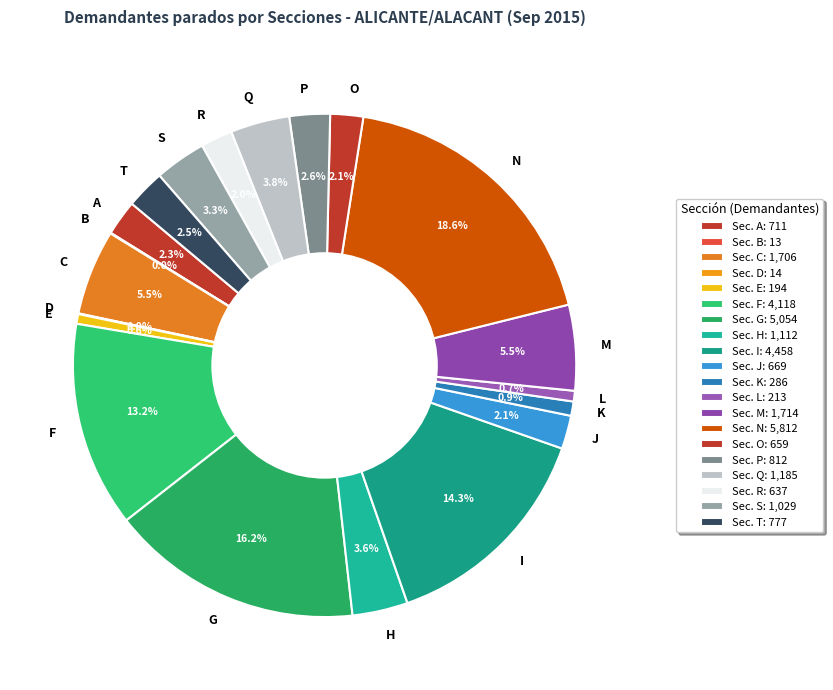

Is there a majority slice in this chart?

No